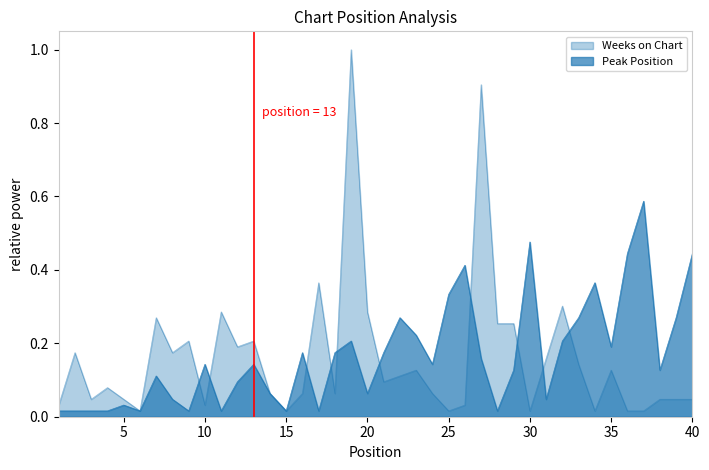

True or false: Peak Position and Weeks on Chart intersect in this chart.

True